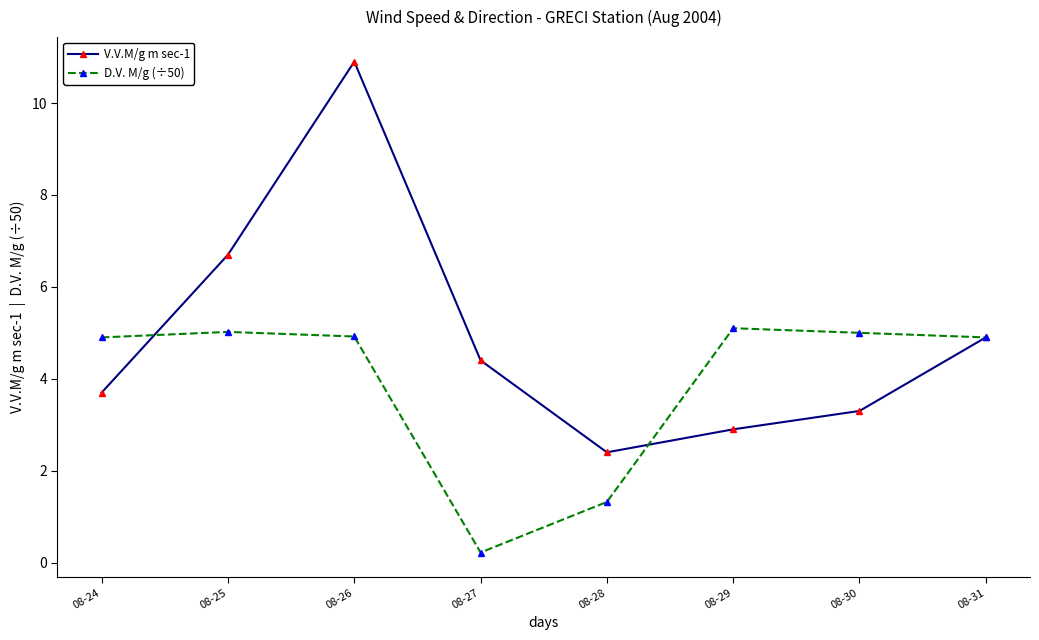

Which series has the largest range (max minus min)?

V.V.M/g m sec-1